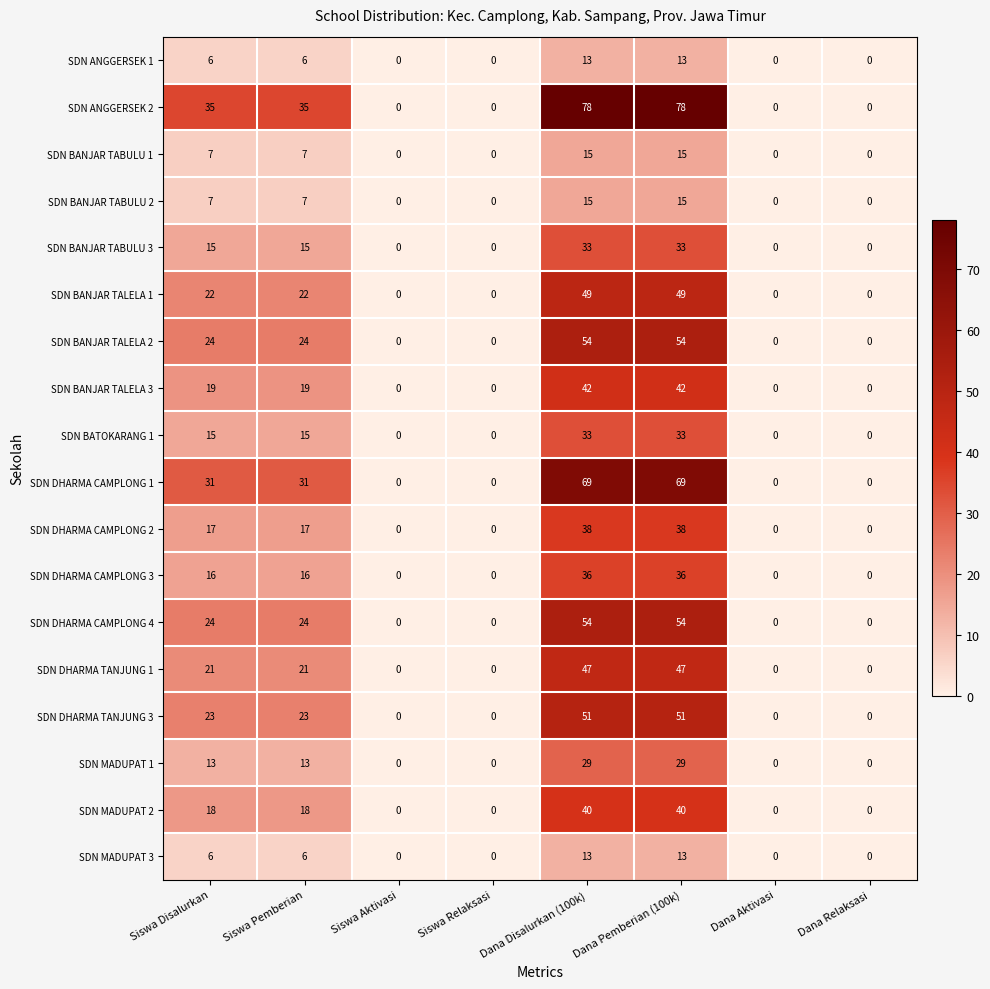

What is the sum of all SDN BANJAR TALELA 1 values?

142